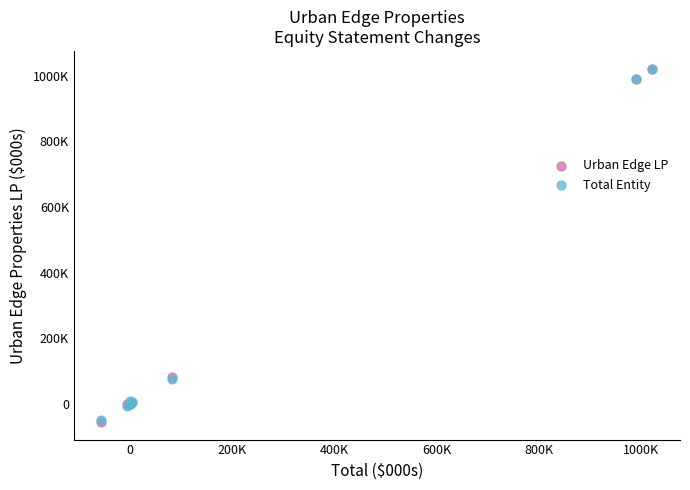

What are all the series names shown in the legend?

Urban Edge LP, Total Entity